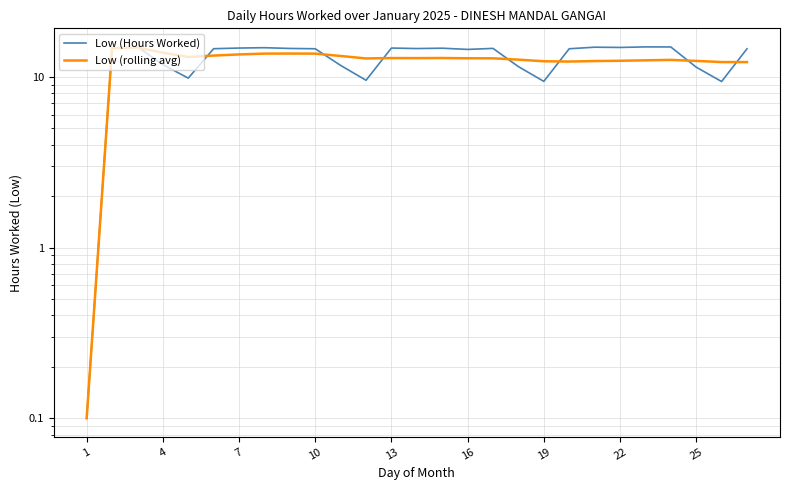

What is the maximum value for Low (Hours Worked)?

15.0